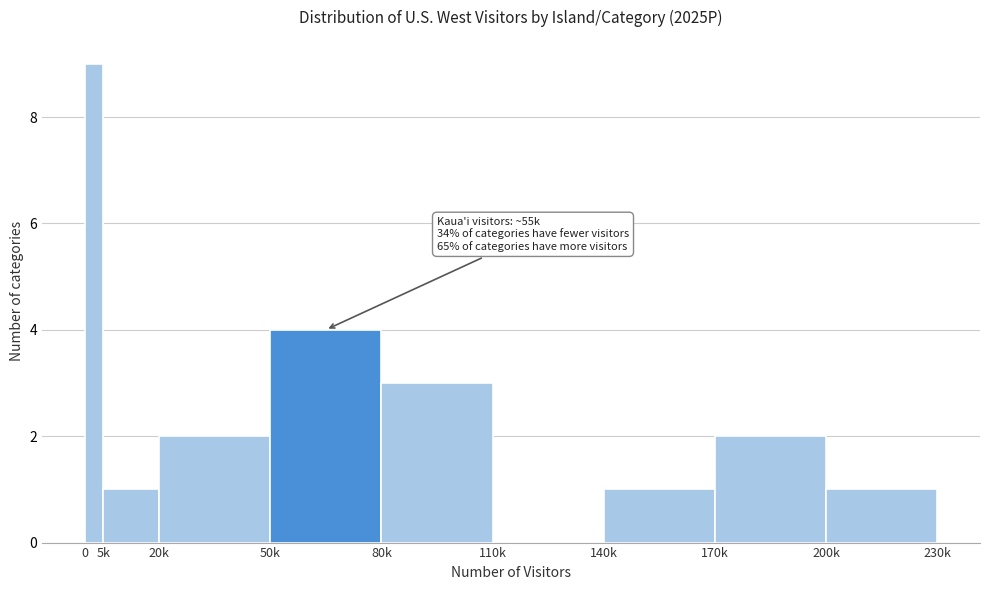

Reading left to right, list all the values displayed in this chart.

0=9	5k=1	20k=2	50k=4	80k=3	110k=0	140k=1	170k=2	200k=1